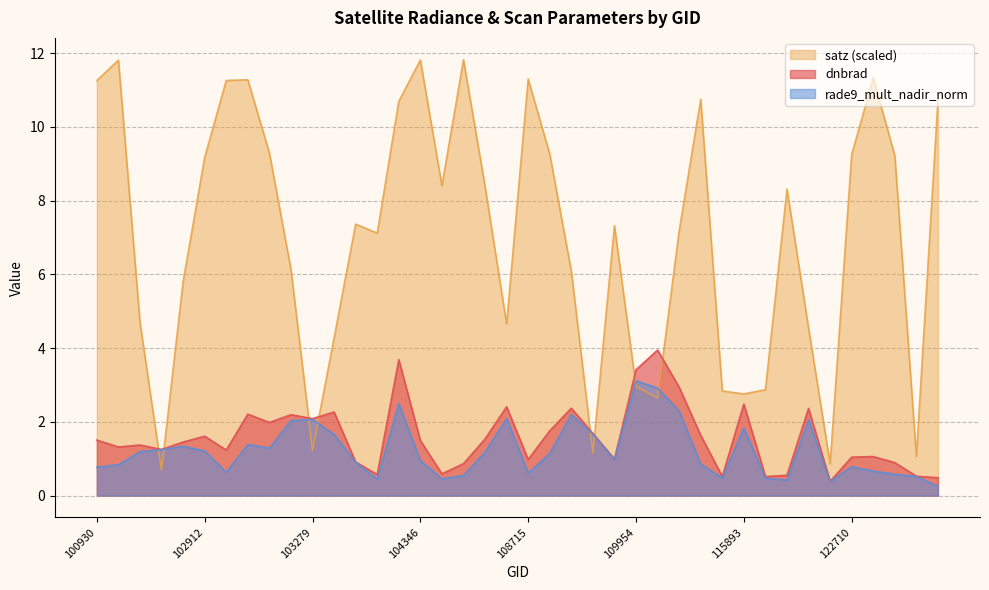

The value of dnbrad at 104236 is 6.5. True or false?

False